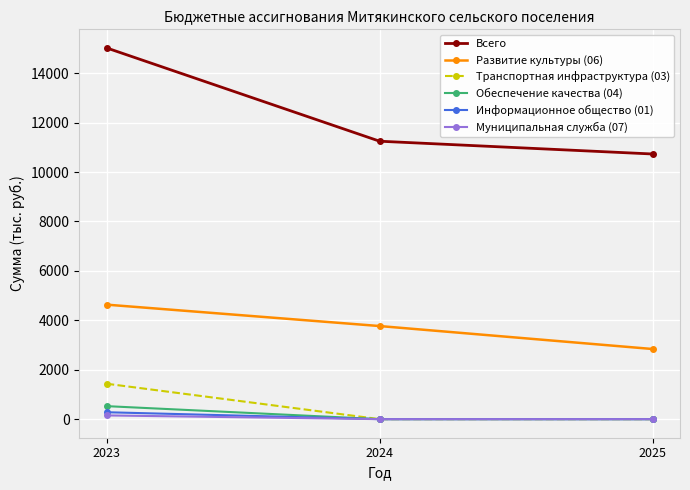

What is the greatest value displayed?

15025.7